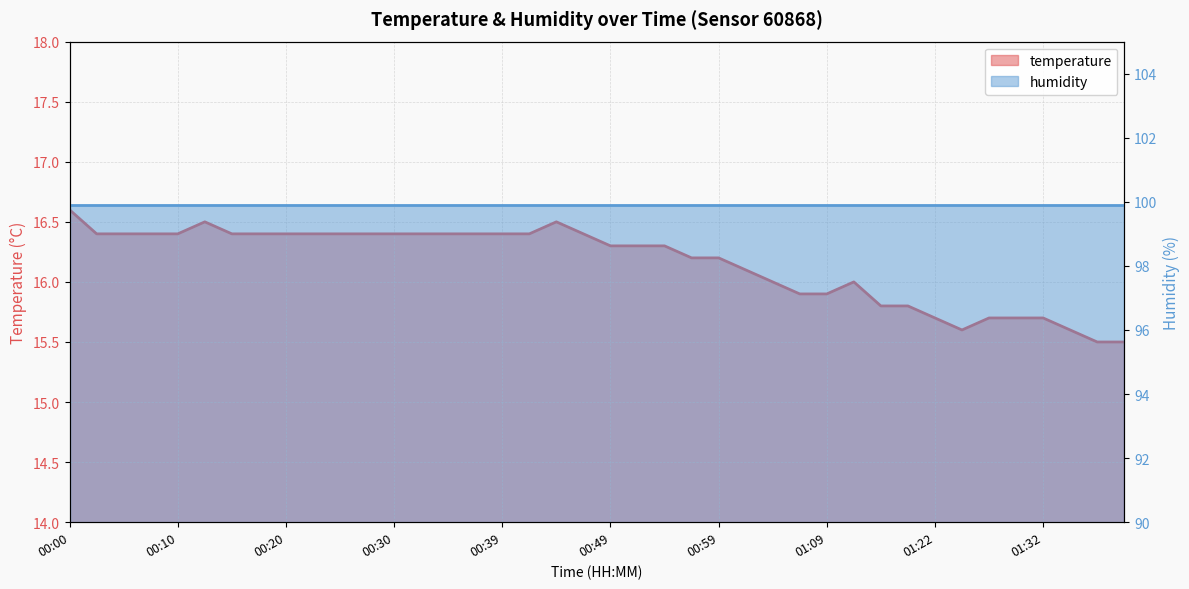

The chart shows a value of 23.6 at 01:34. True or false?

False